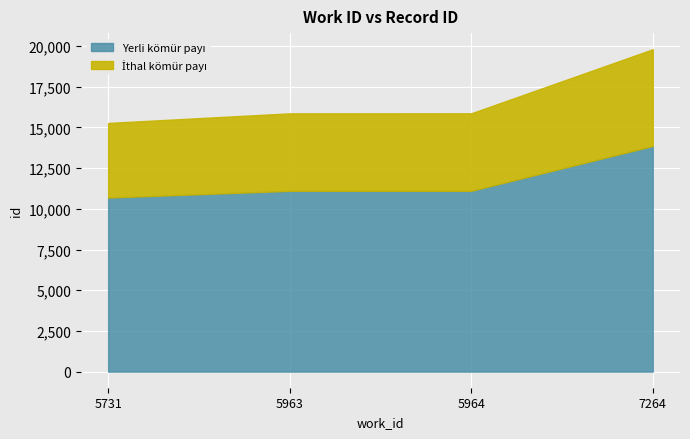

How many values exceed 15865?

1